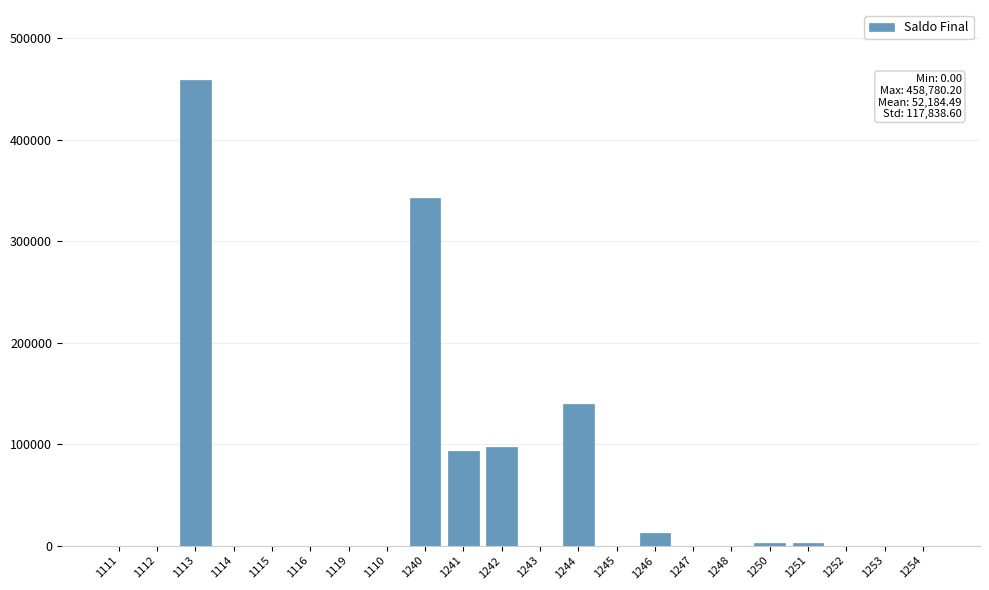

Reading left to right, list all the values displayed in this chart.

1111=0.0	1112=0.0	1113=458780.2	1114=0.0	1115=0.0	1116=0.0	1119=0.0	1110=0.0	1240=342330.9	1241=93443.6	1242=96802.7	1243=0.0	1244=139500.0	1245=0.0	1246=12584.6	1247=0.0	1248=0.0	1250=2308.4	1251=2308.4	1252=0.0	1253=0.0	1254=0.0